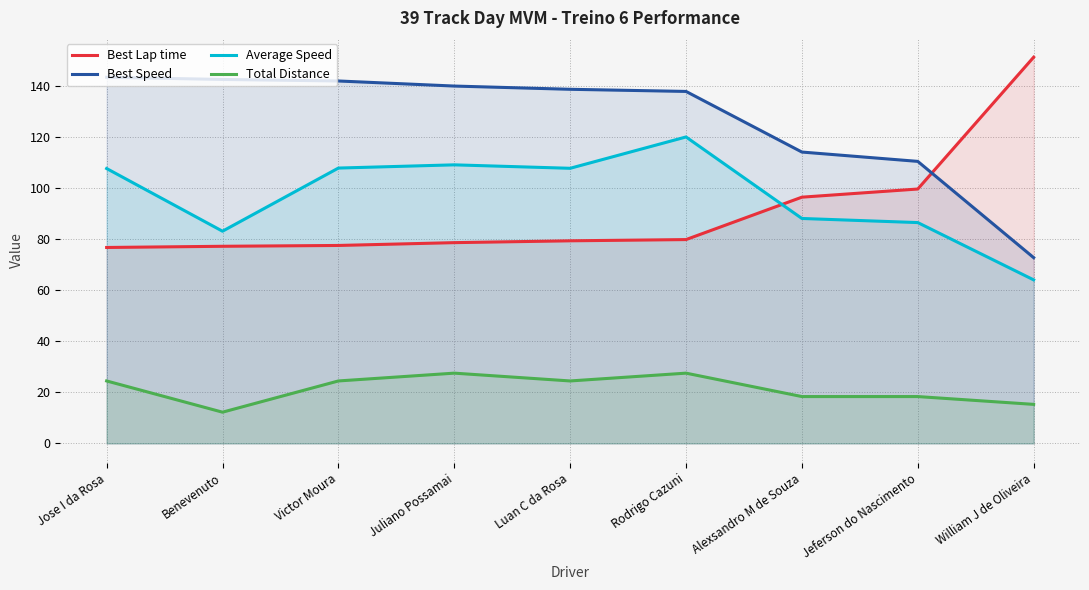

What is the average value of the Average Speed series?

97.1